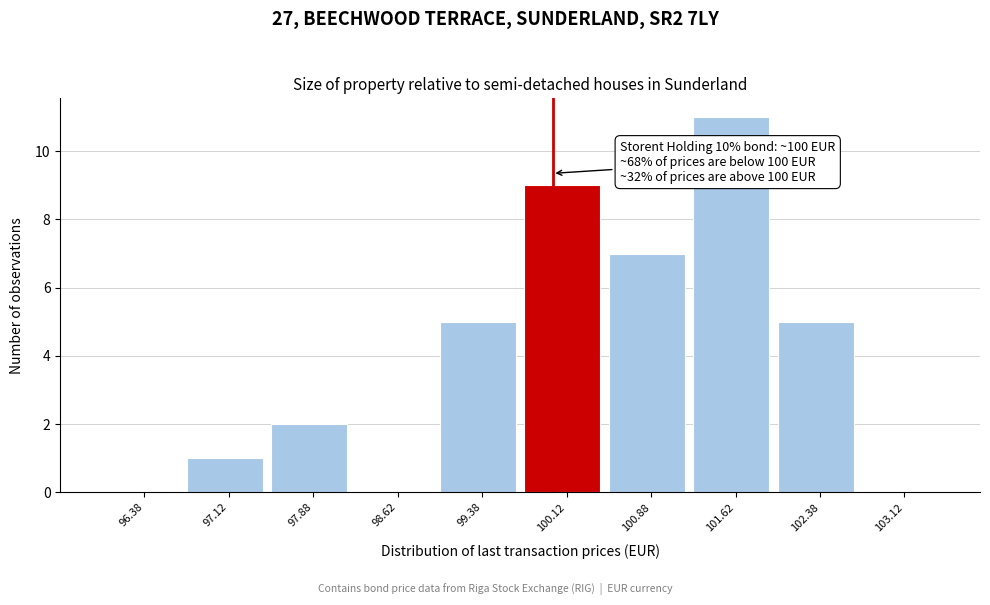

Over which range of the x-axis is the bar tallest?

101.25 to 102.00